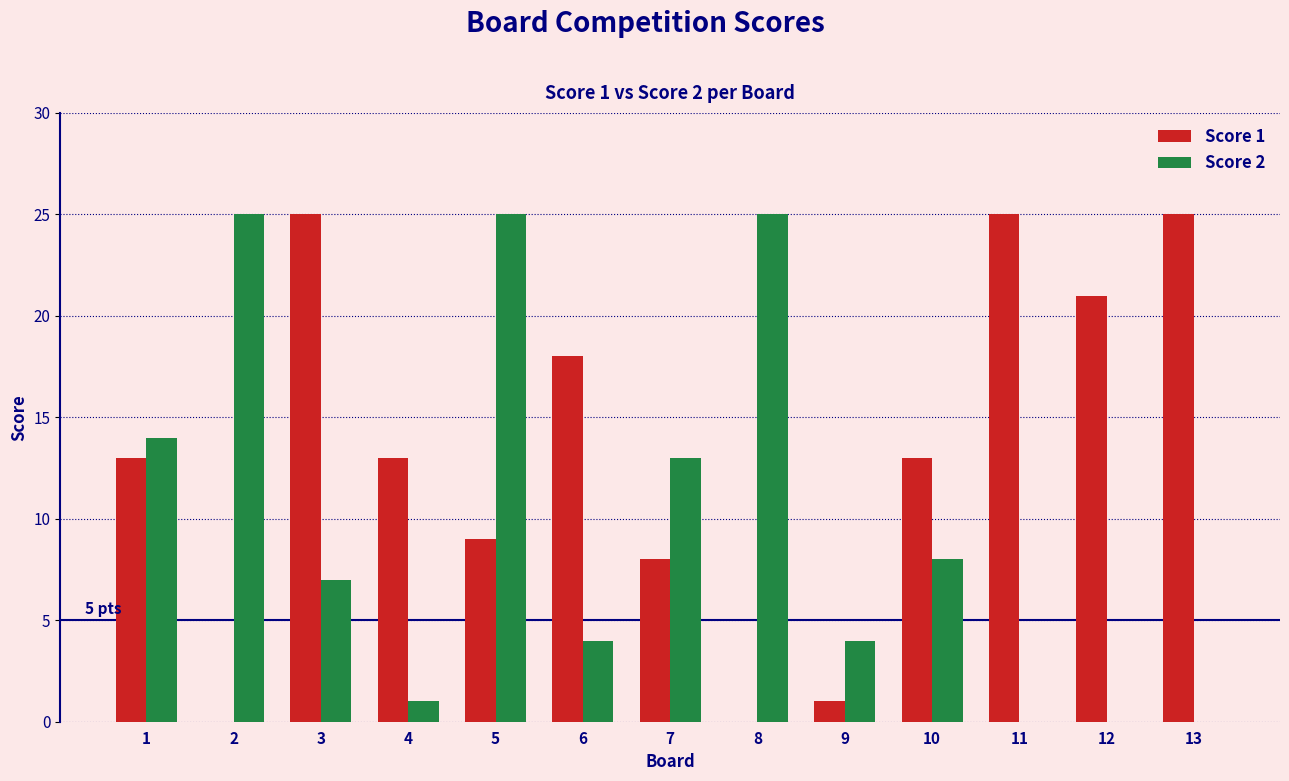

Which series changed the most between 2 and 4?

Score 2